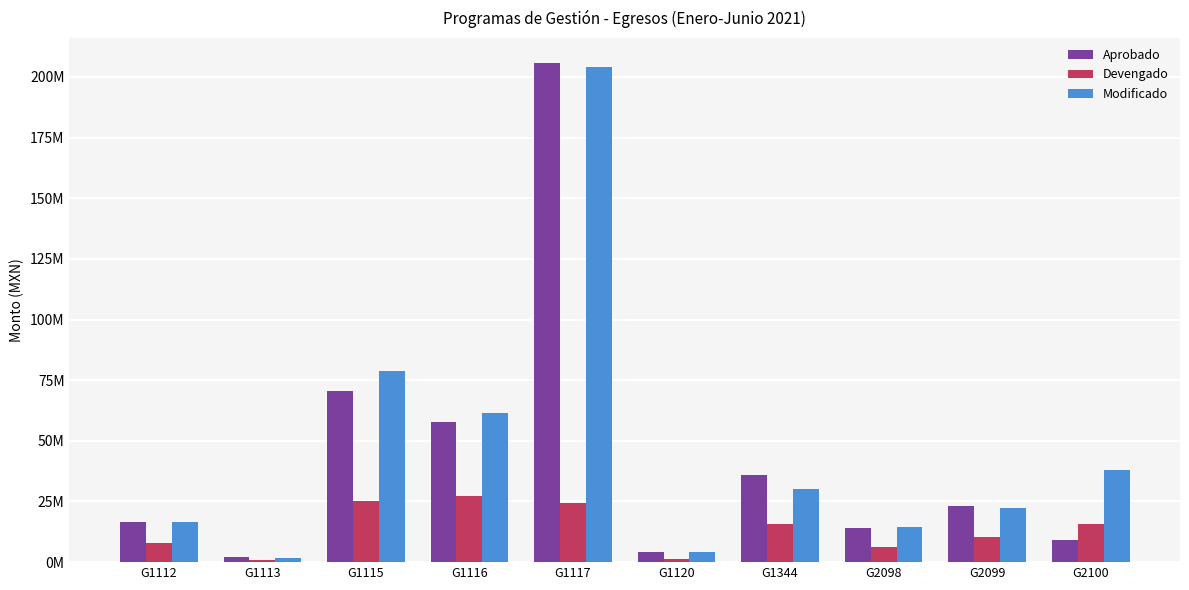

What are all the series names shown in the legend?

Aprobado, Devengado, Modificado